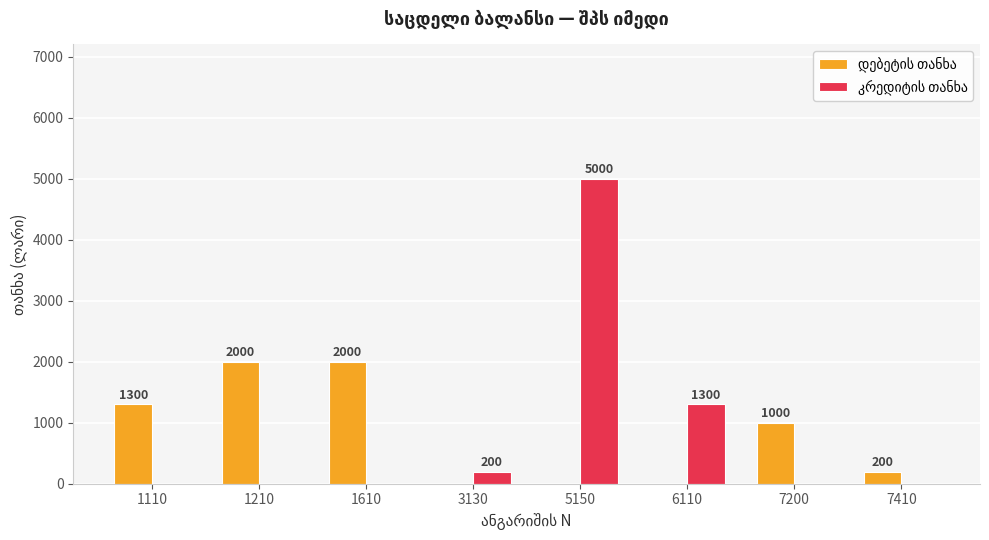

What is the maximum value shown in the chart?

5000